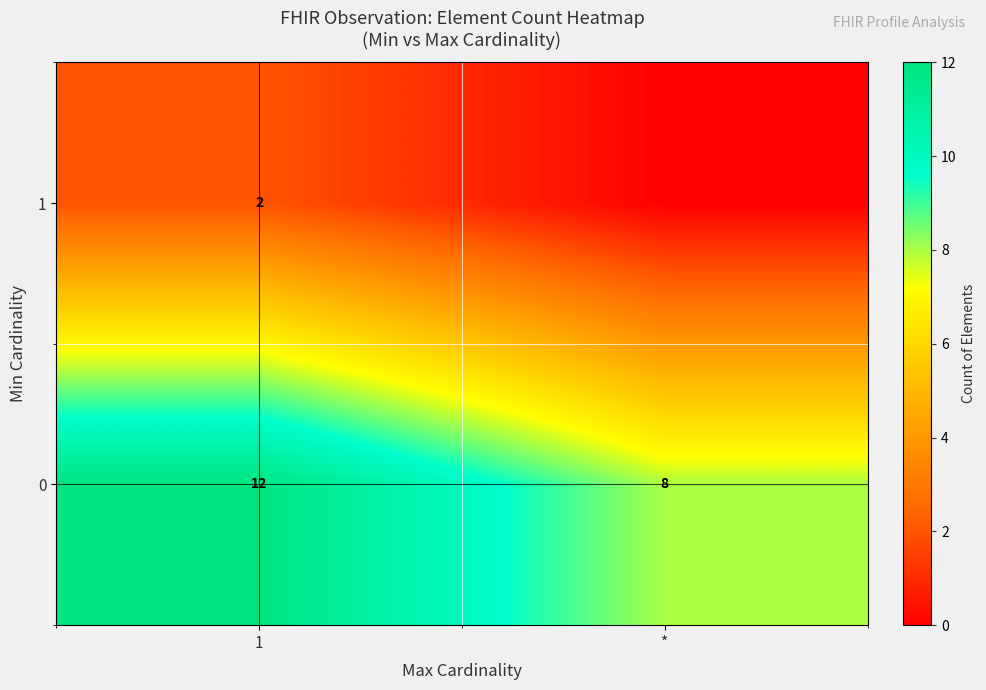

Rank the categories by 0 value from lowest to highest.

*, 1